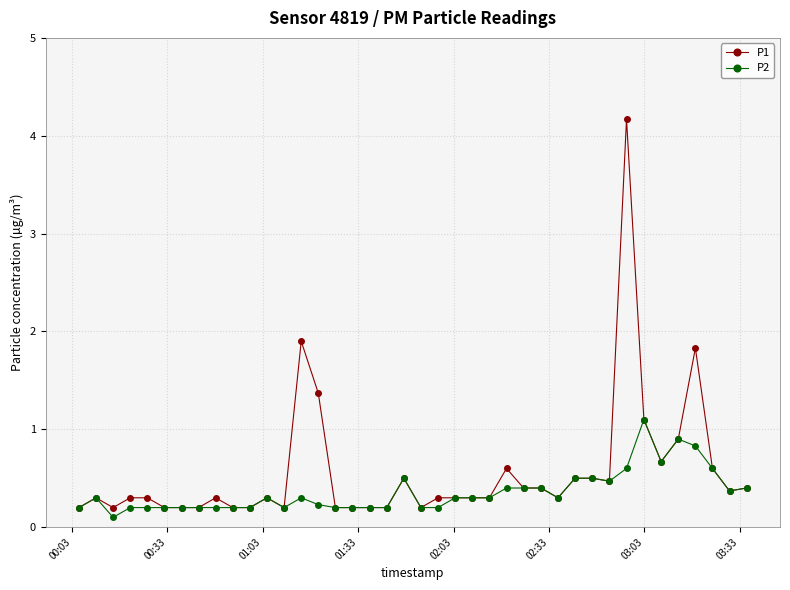

What is the highest value of the P2 series?

1.1